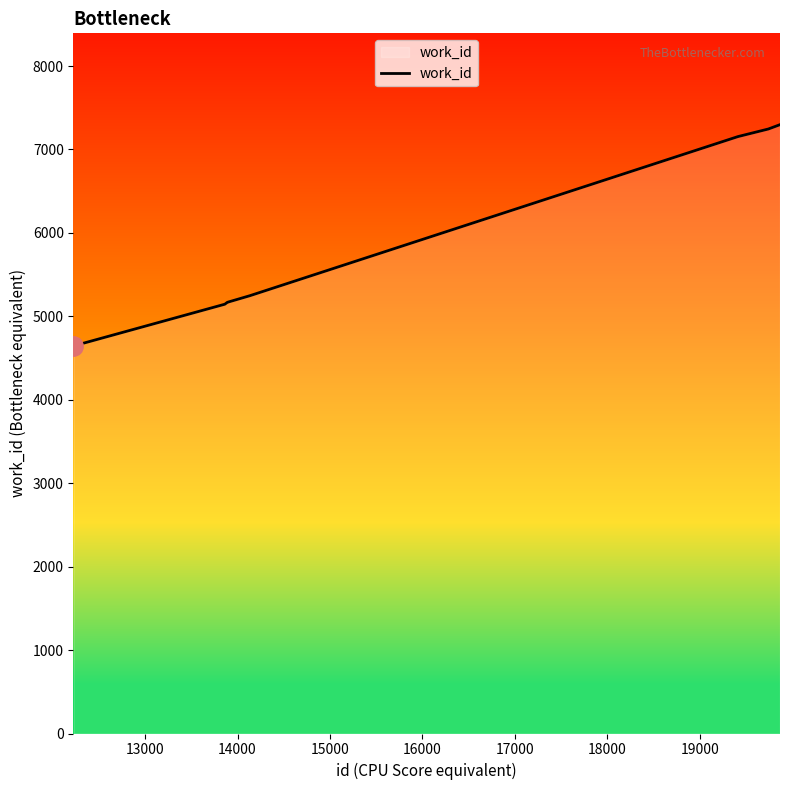

What is the minimum value shown in the chart?

4645